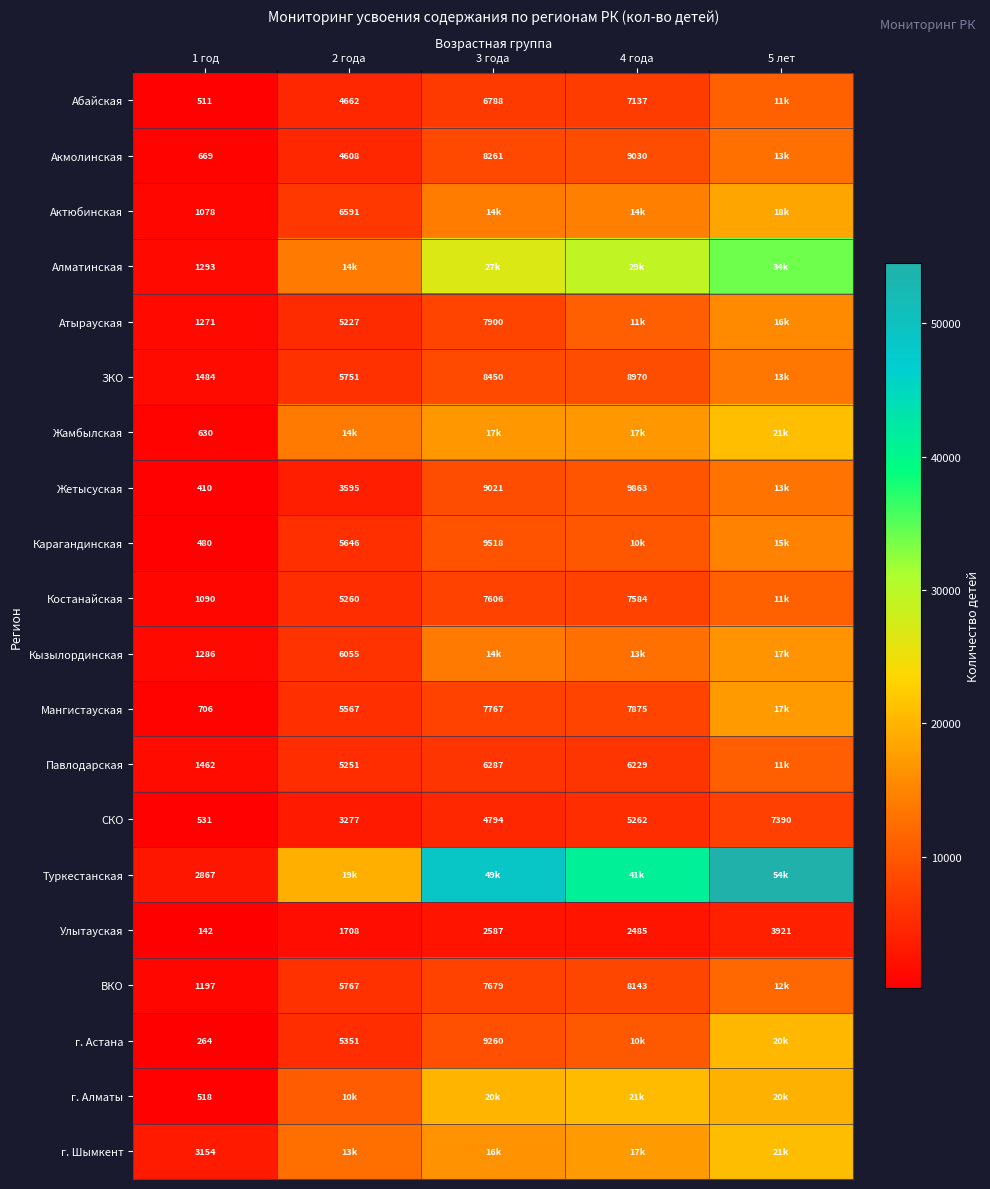

What is the total value across all series at 1 год?

21043